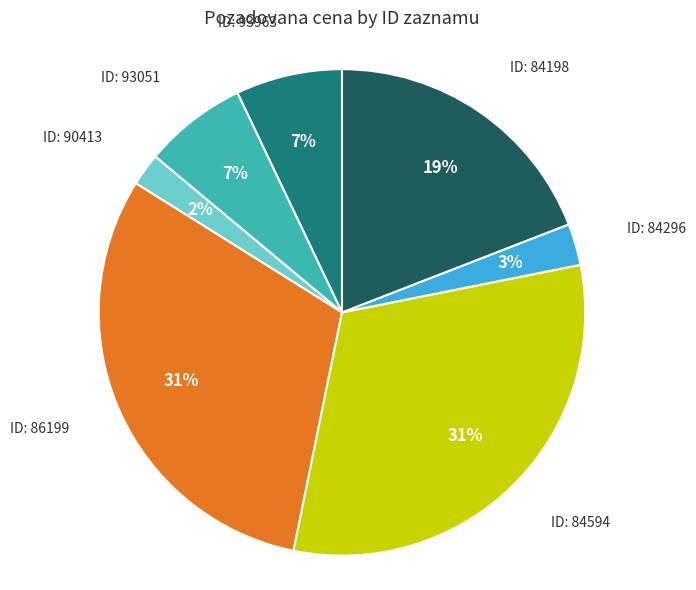

Is there a majority slice in this chart?

No